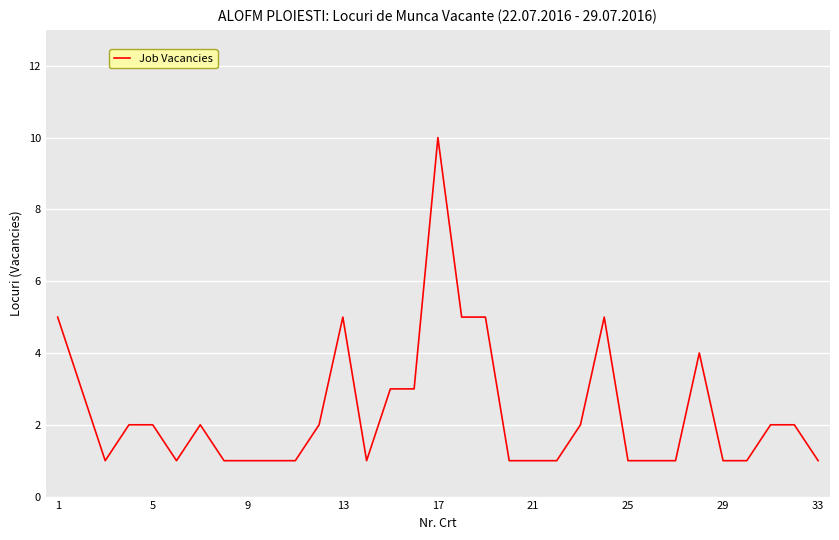

How many series are shown in this chart?

1